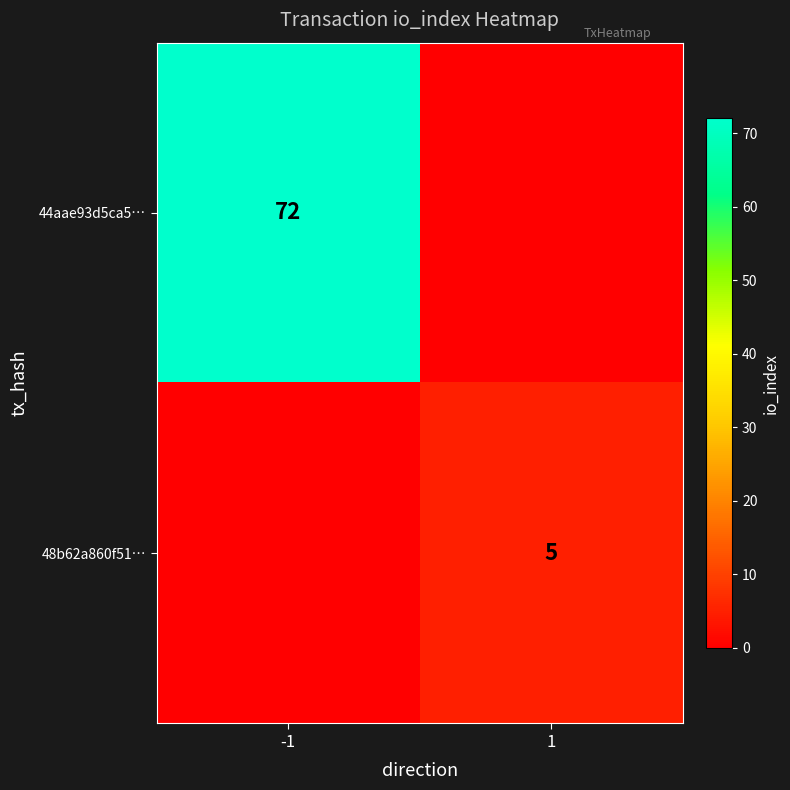

What is the sum of all 44aae93d5ca5… values?

72